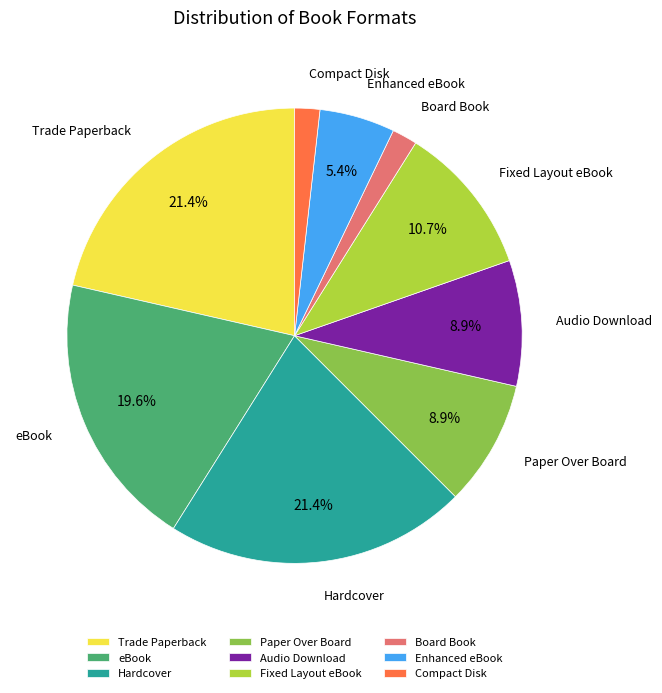

Approximately how many times larger is the value at Compact Disk compared to eBook?

0.1